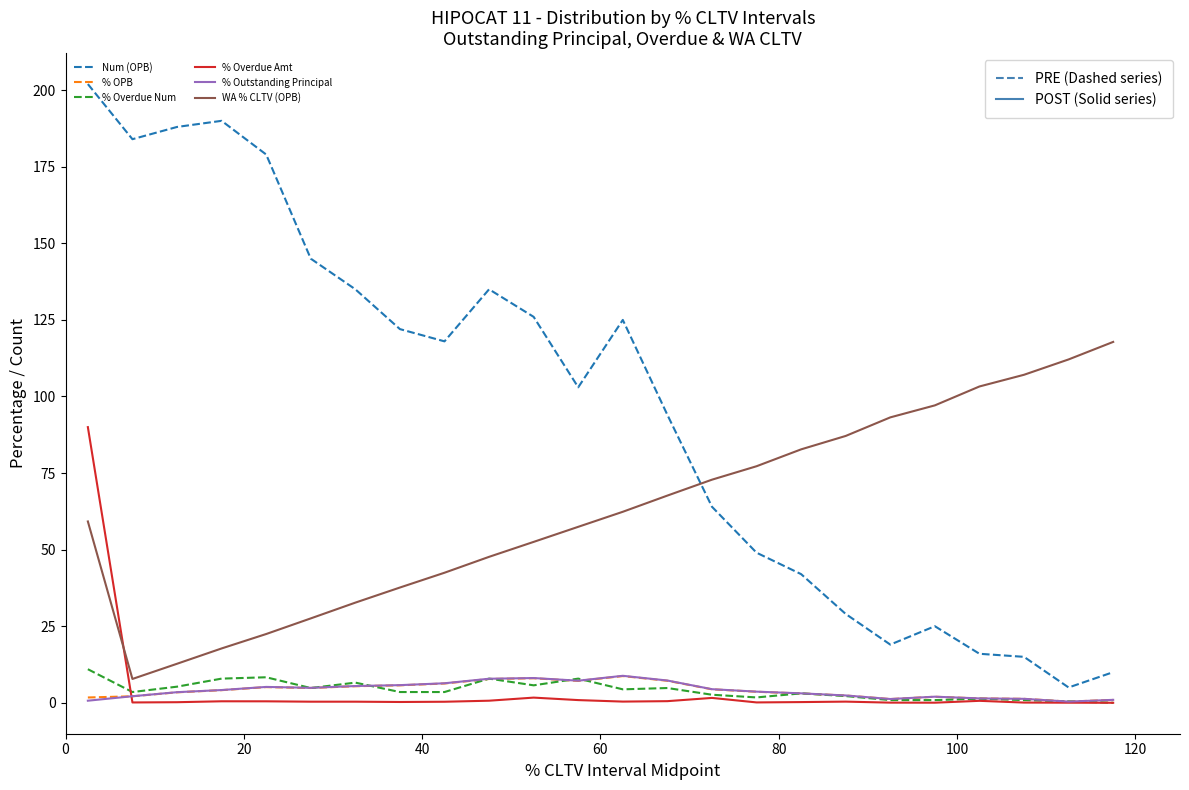

What is the maximum value for % Outstanding Principal?

8.8